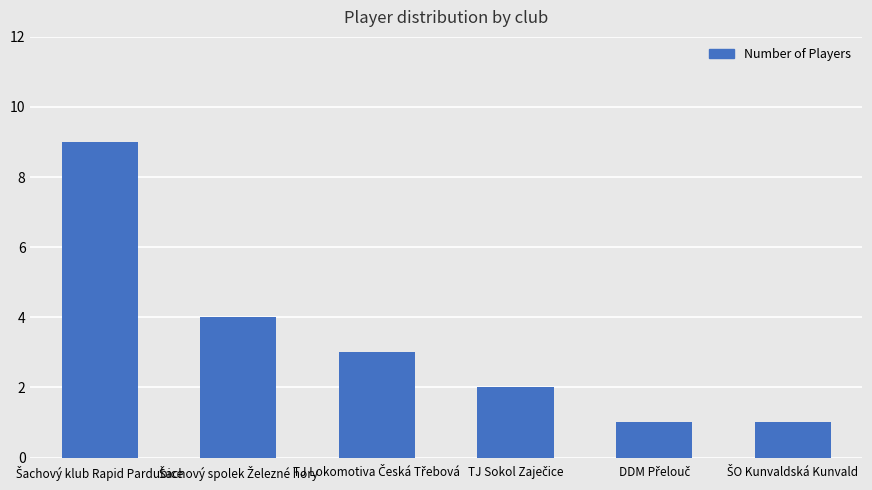

How many data points are less than 3?

3